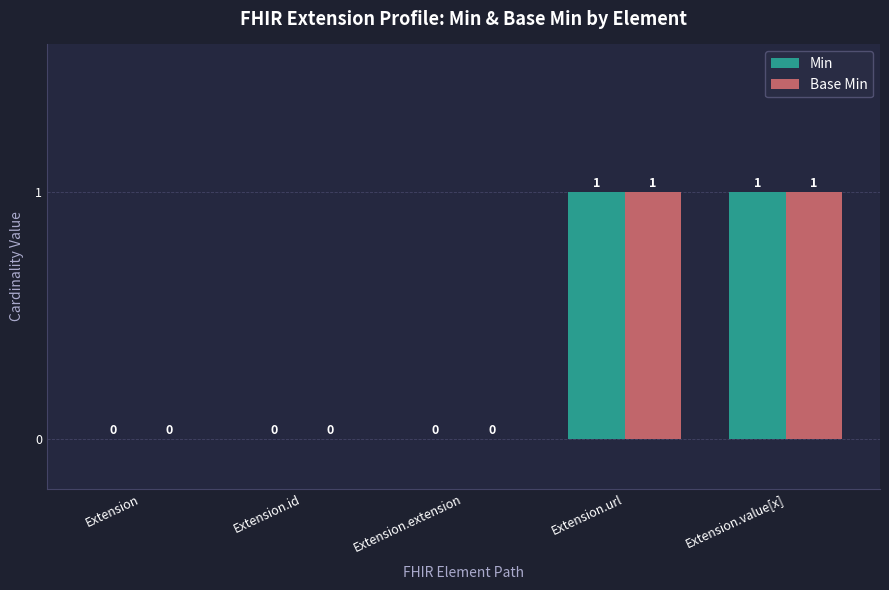

Is it true that Min equals 1 at Extension?

False